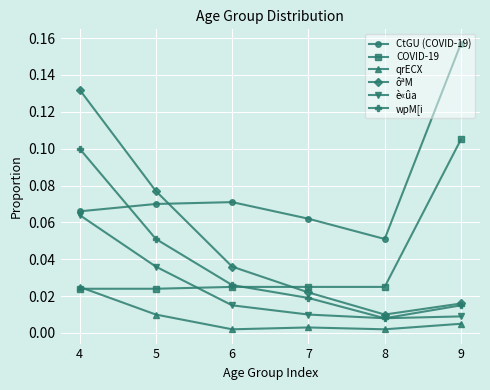

How many lines are shown in the chart?

6